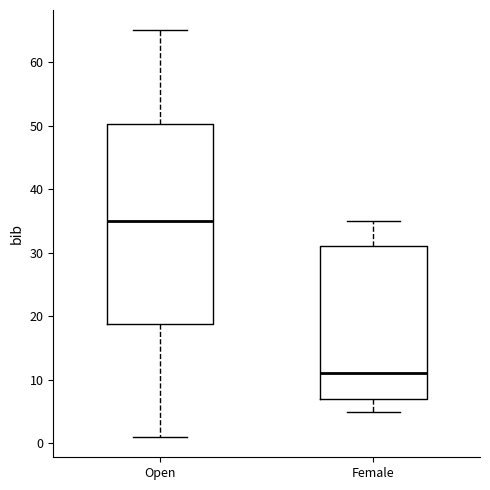

Which box has the lowest median line?

Female